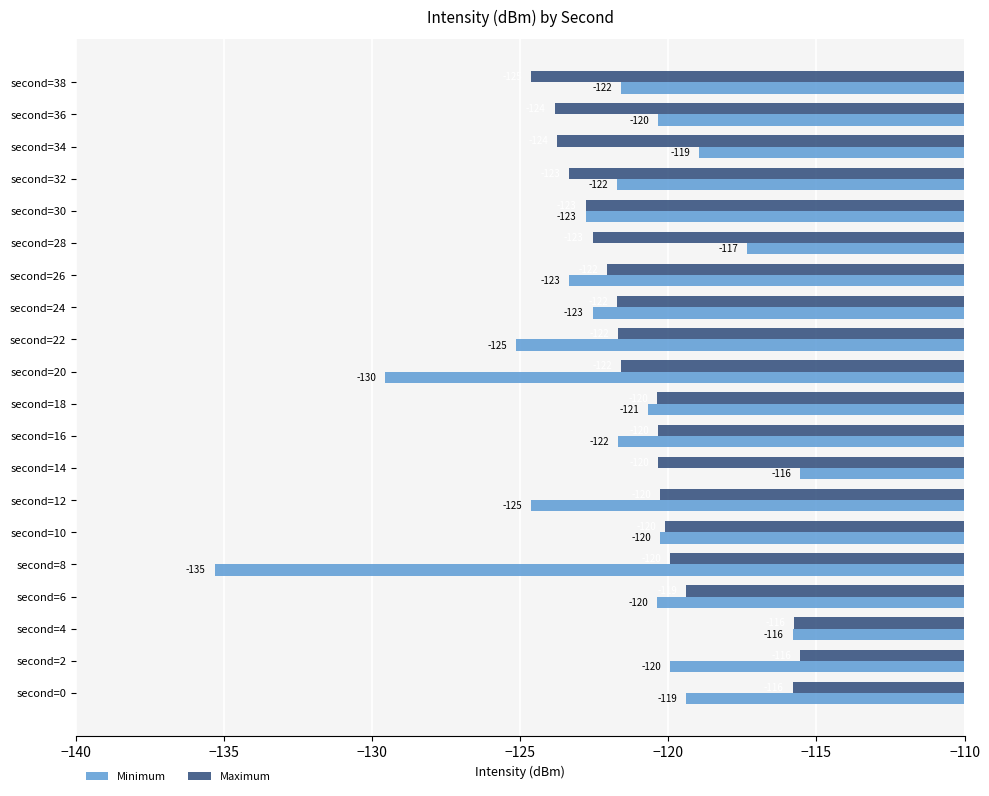

Is it true that Maximum equals -187.8 at second=34?

False